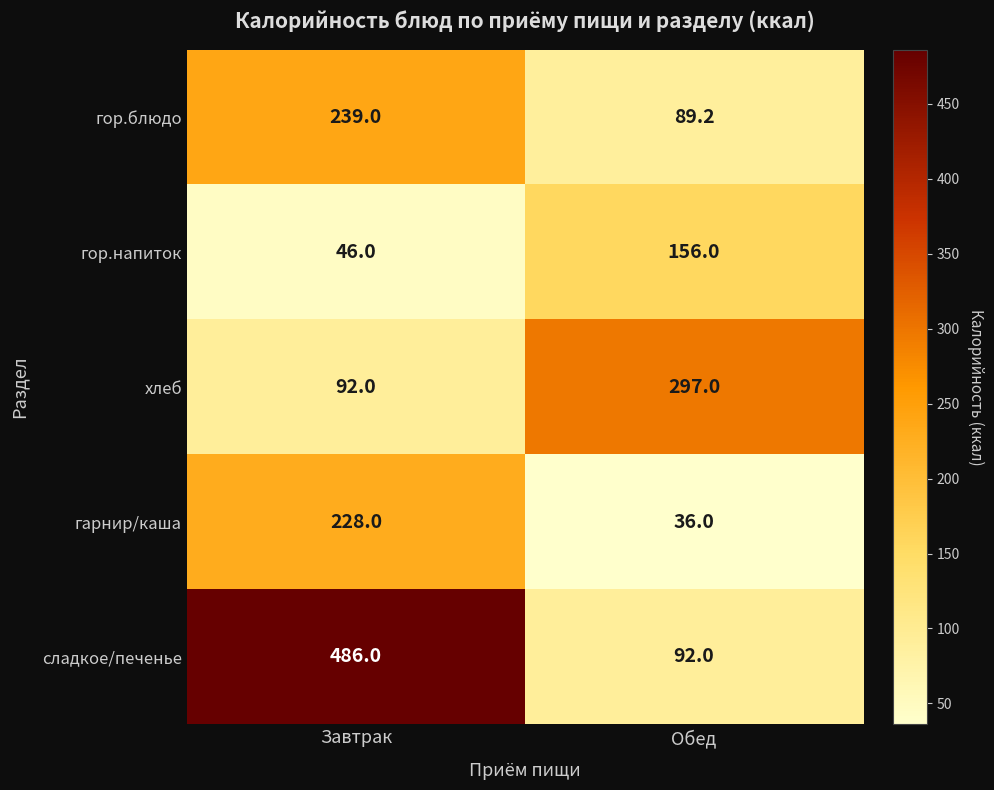

Reading left to right, what are all the values shown in this chart?

гор.блюдо: 239.0	89.2
гор.напиток: 46.0	156.0
хлеб: 92.0	297.0
гарнир/каша: 228.0	36.0
сладкое/печенье: 486.0	92.0